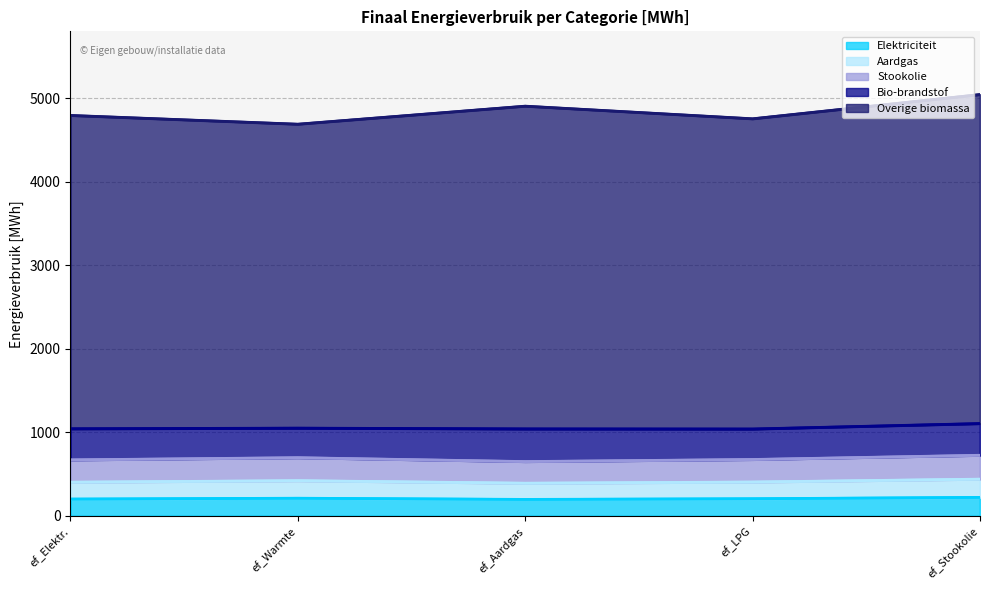

What is the label of the 2nd point from the right?

ef_LPG